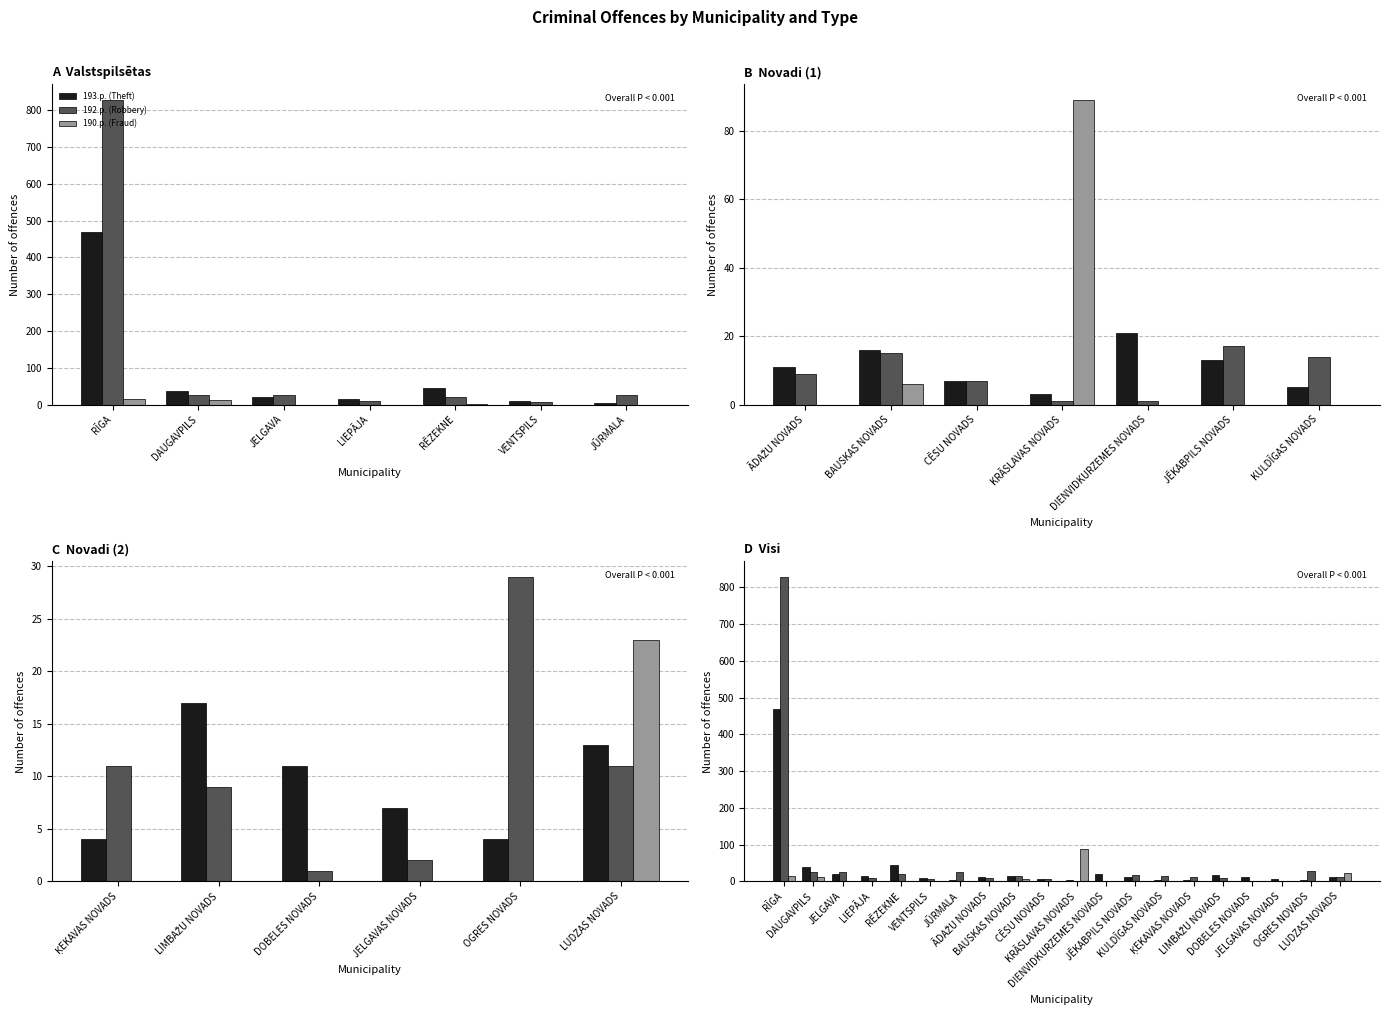

What position from the left is CĒSU NOVADS?

10